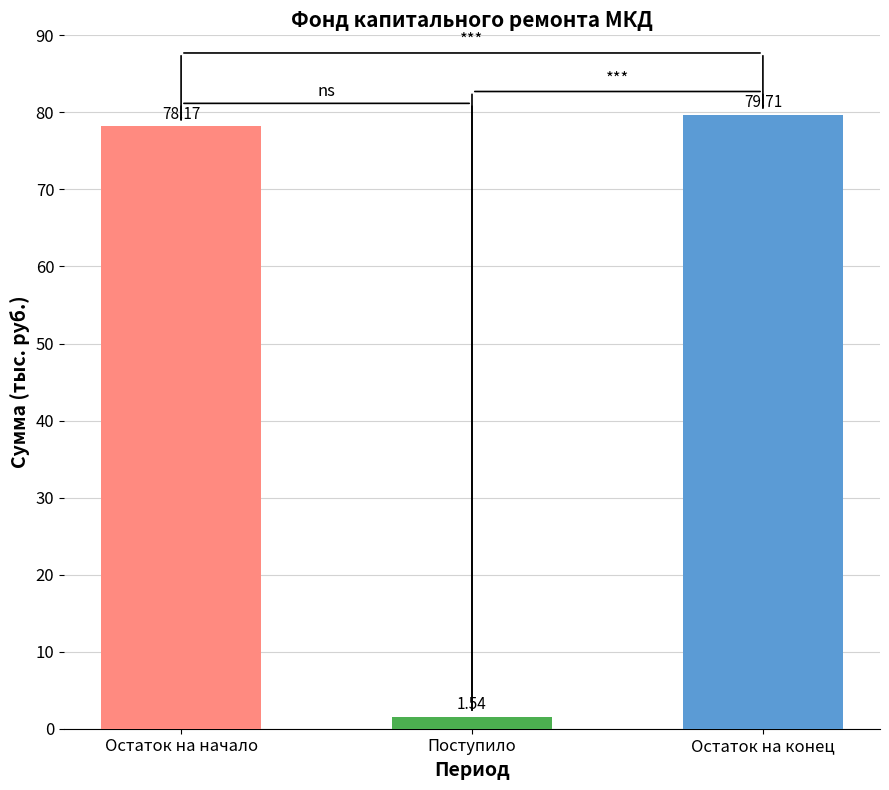

Does the chart contain stacked bars?

No